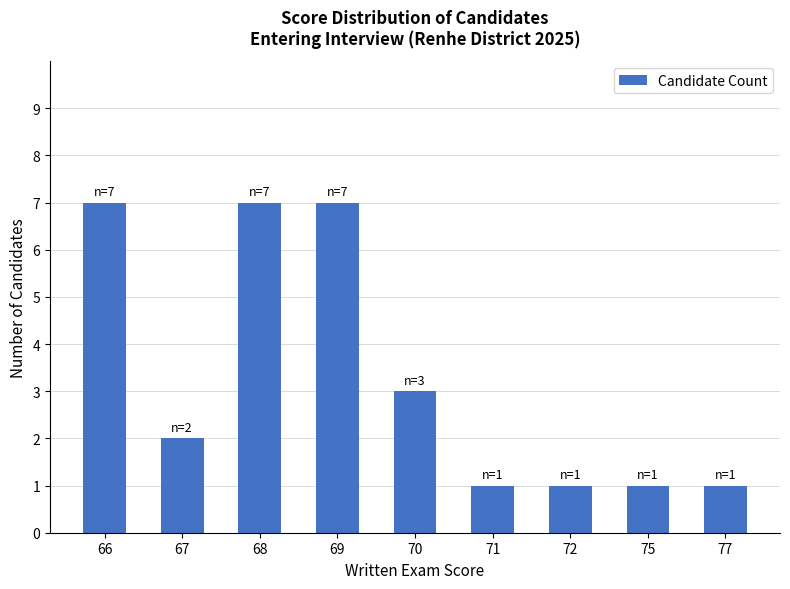

Count the number of categories in the chart.

9